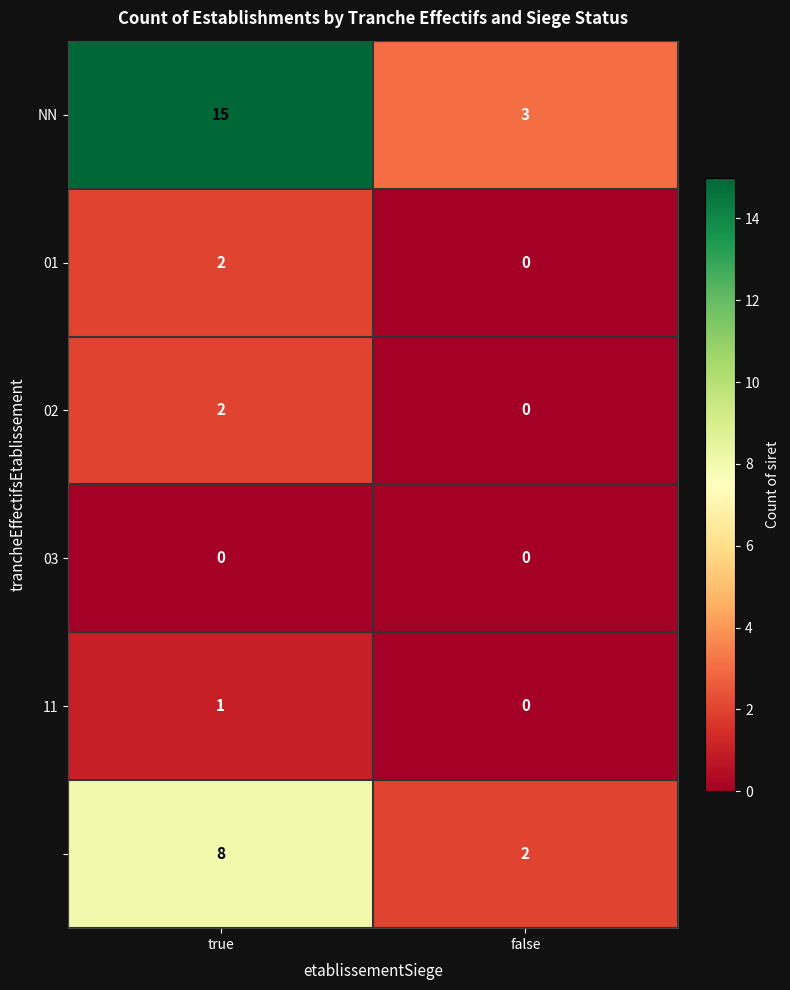

At which category is the sum across all series the highest?

true